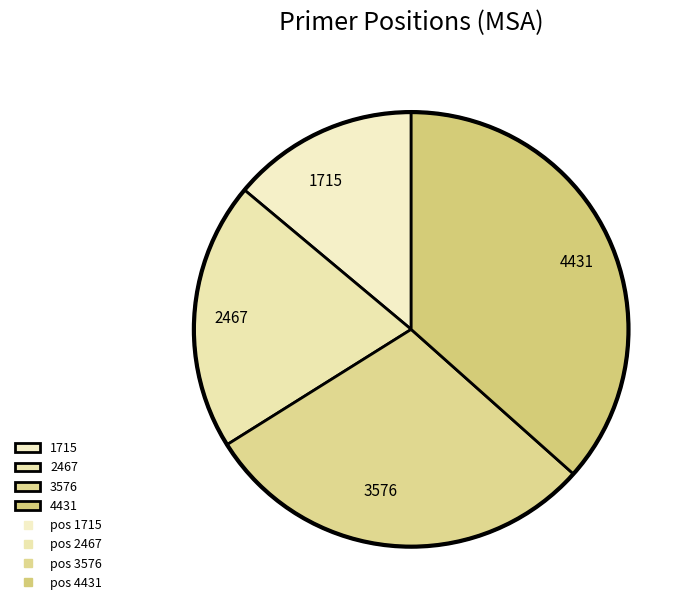

Approximately how many times larger is the value at 2467 compared to 3576?

0.7